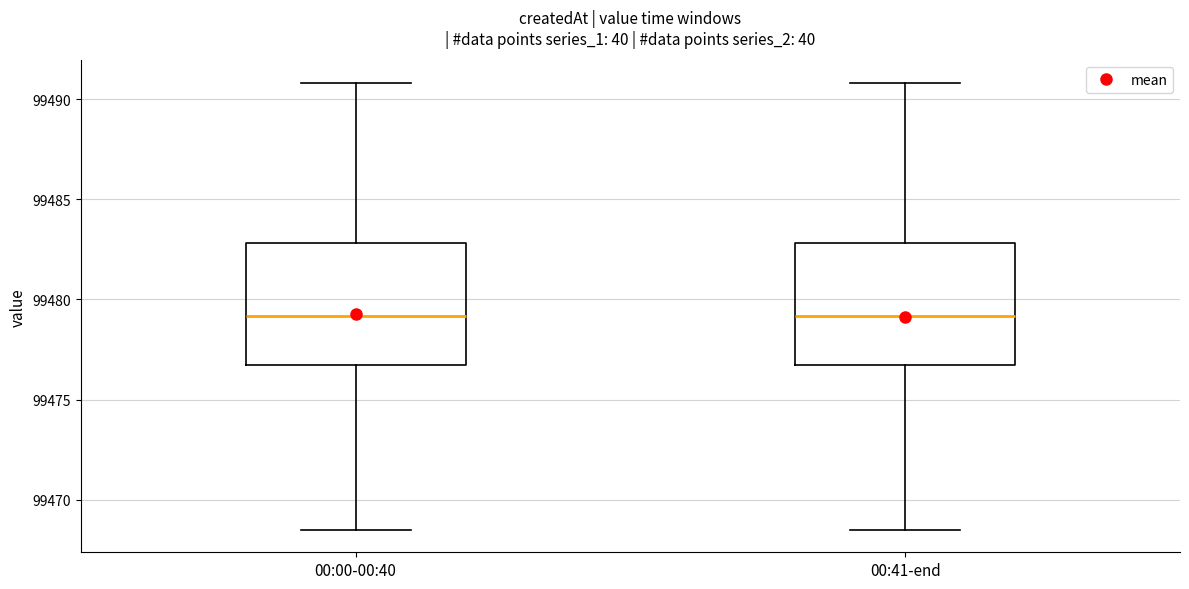

Reading left to right, read every box against the y-axis: the position of its median line, the range the box covers, and the ends of its whiskers. The values are not printed on the chart, so give them approximately, as read against the axis.

00:00-00:40: median 99479.0, box 99476.5 to 99483.0, whiskers 99468.5 to 99491.0
00:41-end: median 99479.0, box 99476.5 to 99483.0, whiskers 99468.5 to 99491.0